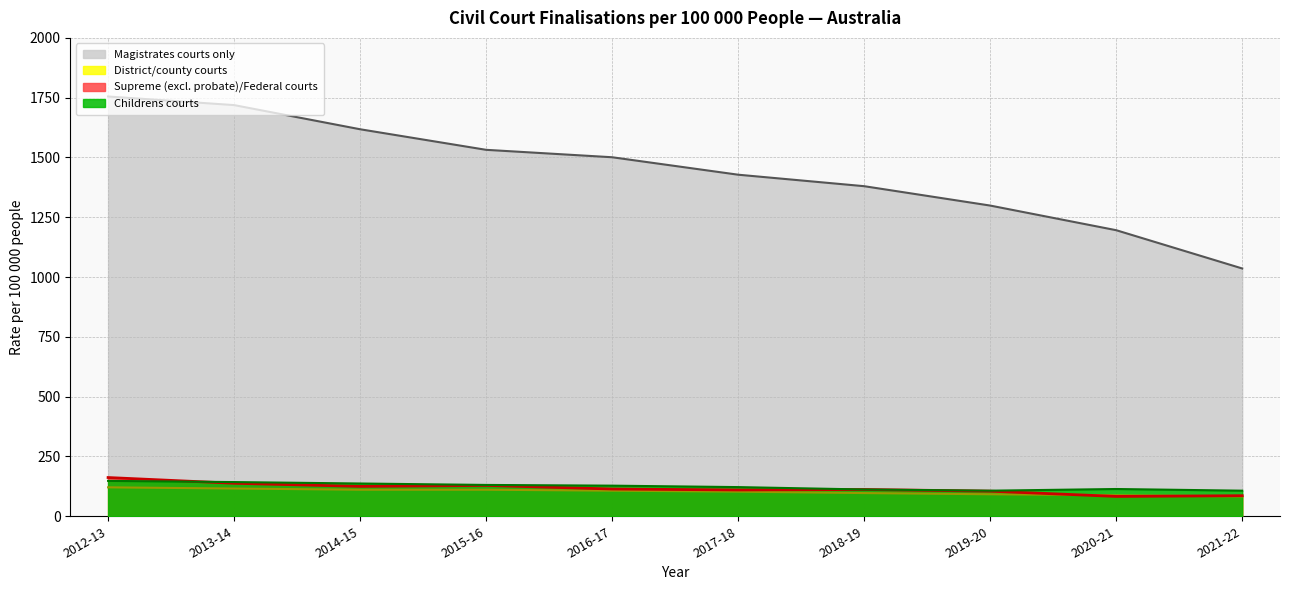

What is the sum of all District/county courts values?

1029